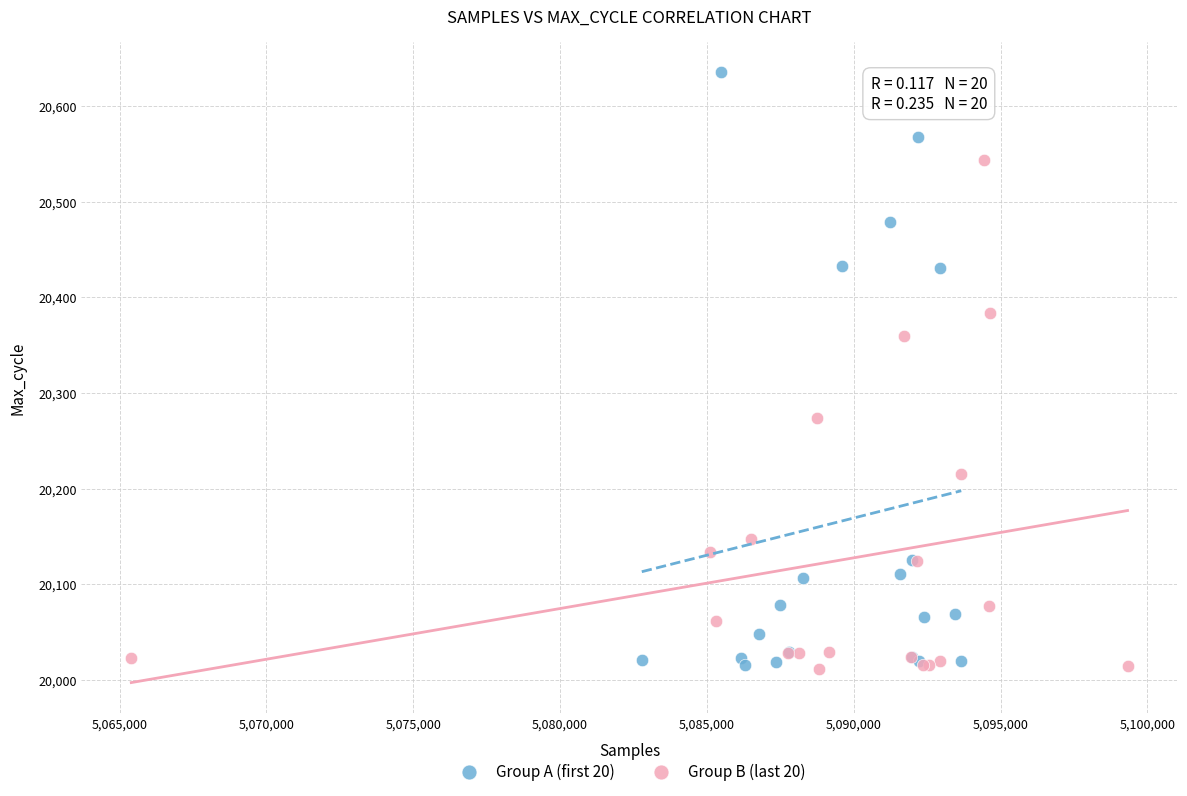

Which series has the widest spread of Y values?

Group A (first 20)